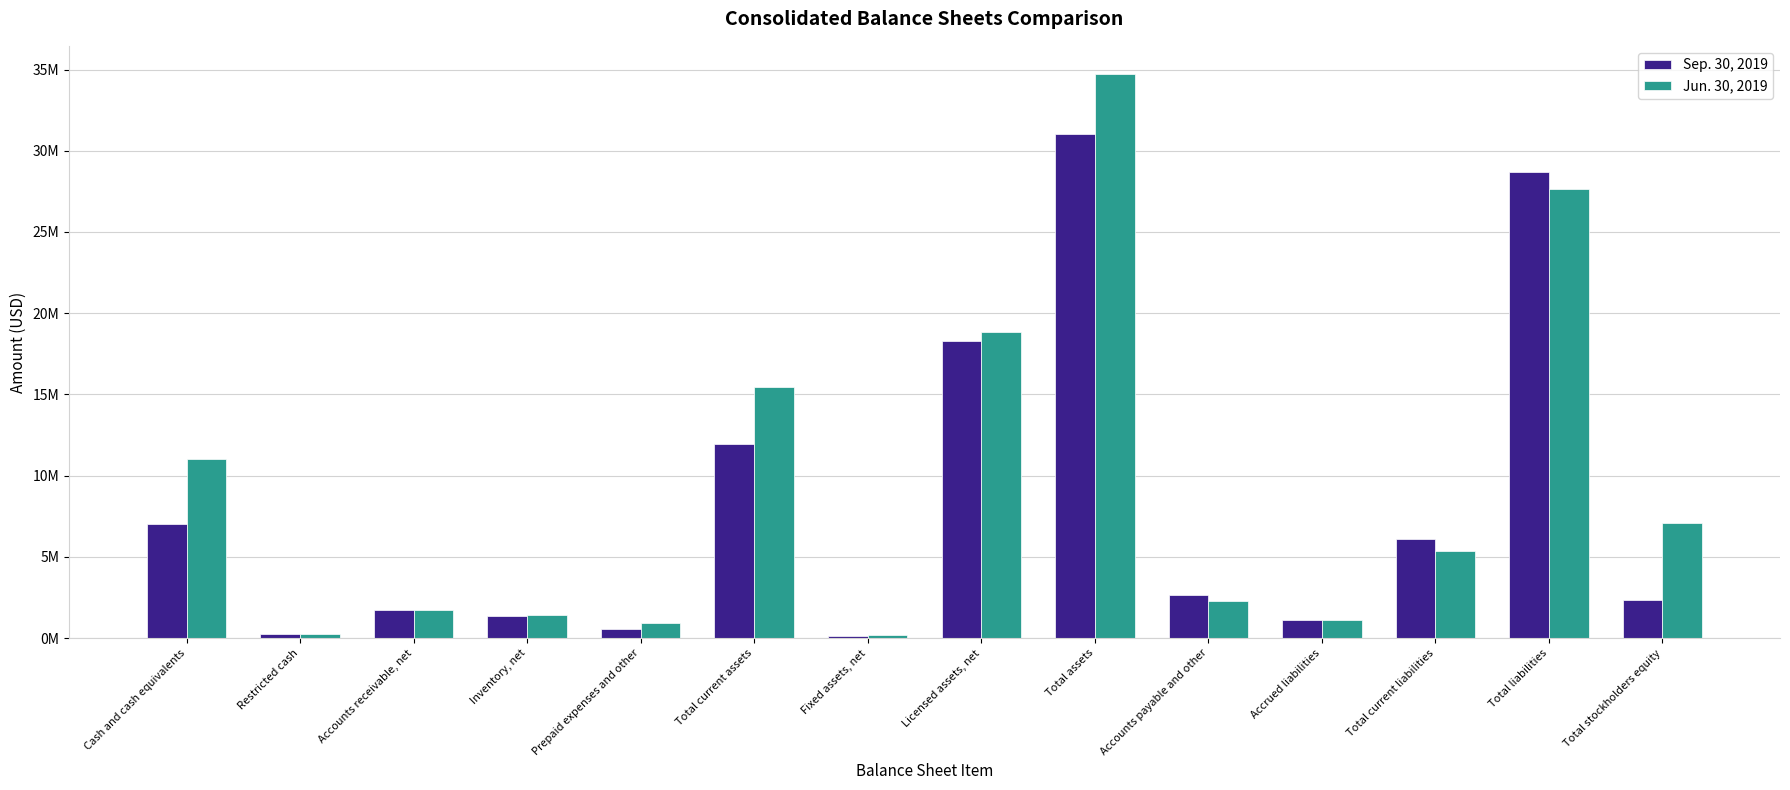

What is the sum of all Sep. 30, 2019 values?

113271629